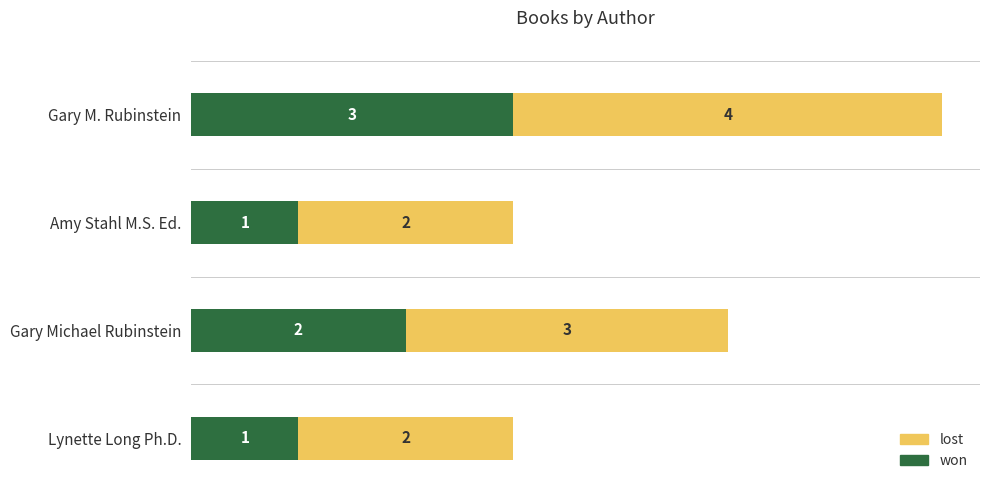

What is the sum of all won values?

7